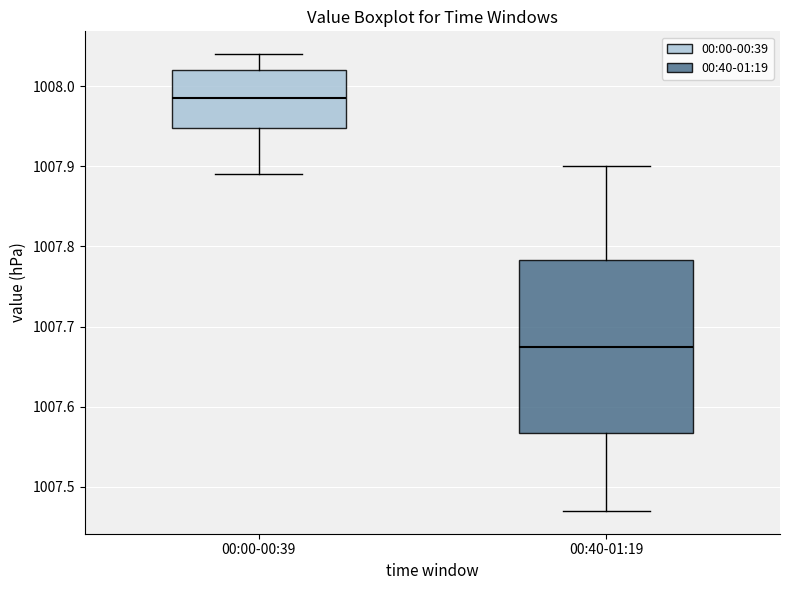

Where is the upper edge of the box for 00:00-00:39 on the y-axis? The values are not printed on the chart, so give them approximately, as read against the axis.

1008.02